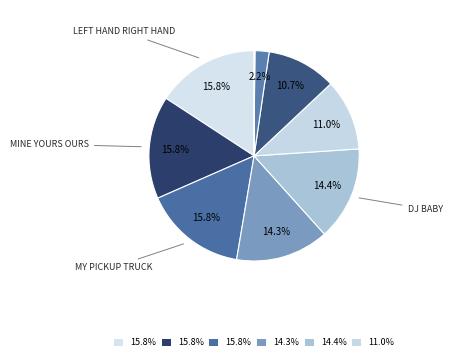

How many slices are in this pie chart?

10